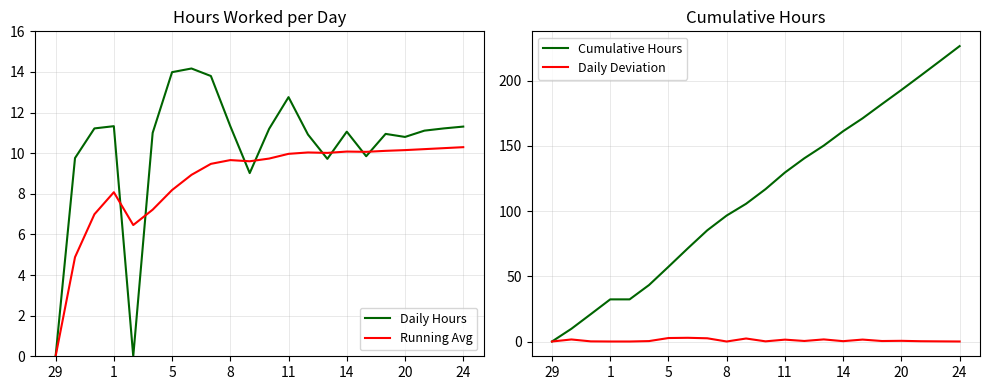

What is the maximum value for Running Avg?

10.3